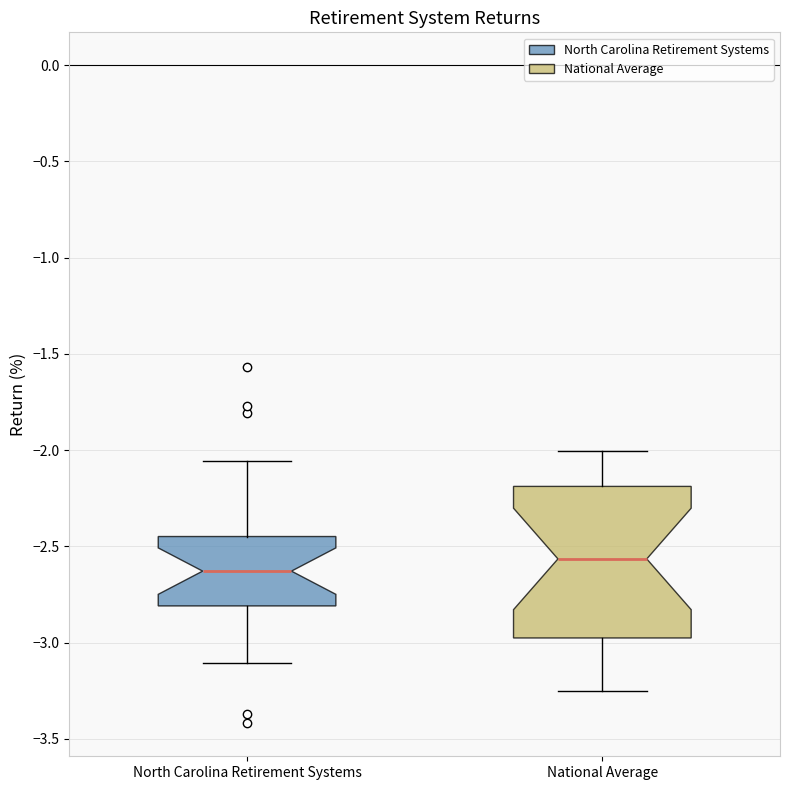

Comparing the boxes themselves (not the whiskers), which one is the tallest?

National Average